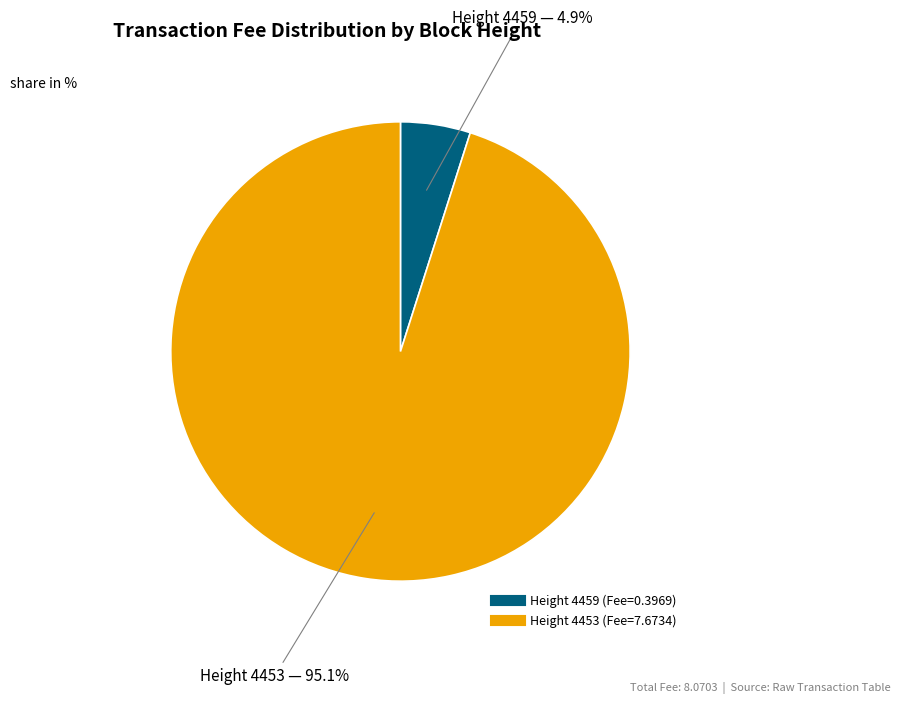

Does any single category account for the majority?

Yes